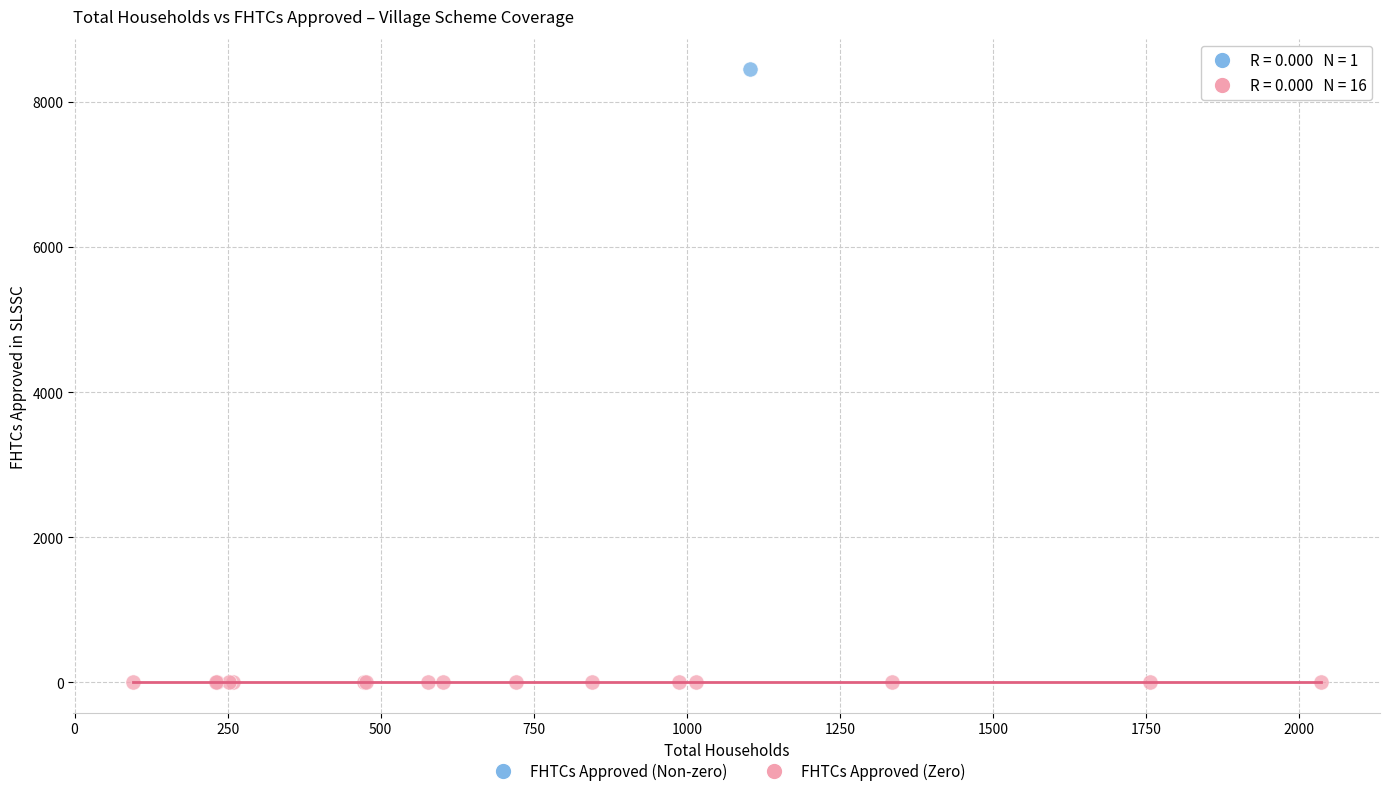

Which series contains the highest Y value?

FHTCs Approved (Non-zero)